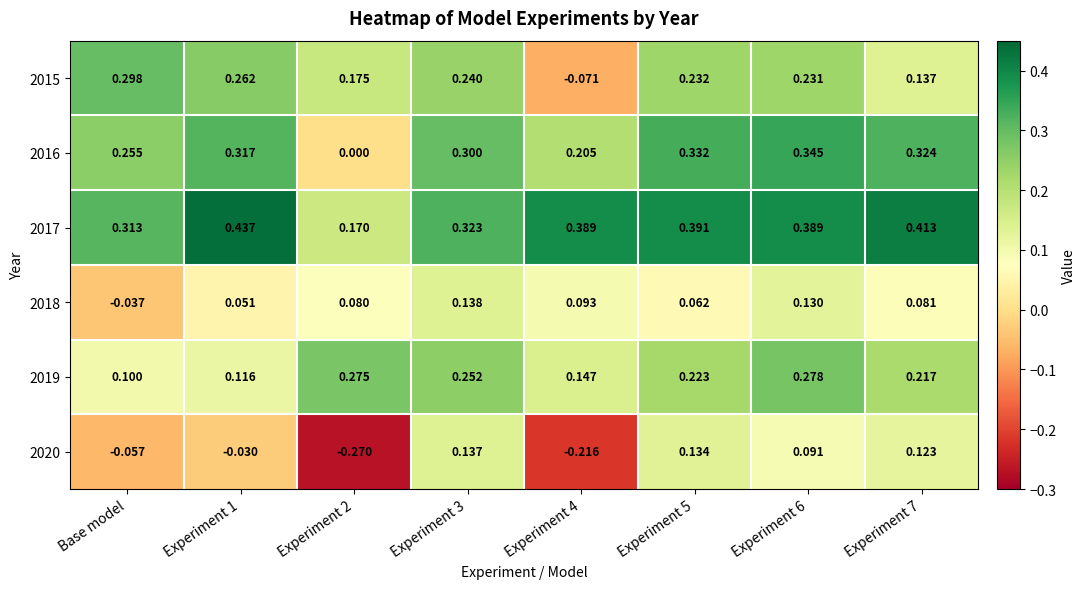

At how many categories does at least one series exceed 0?

8